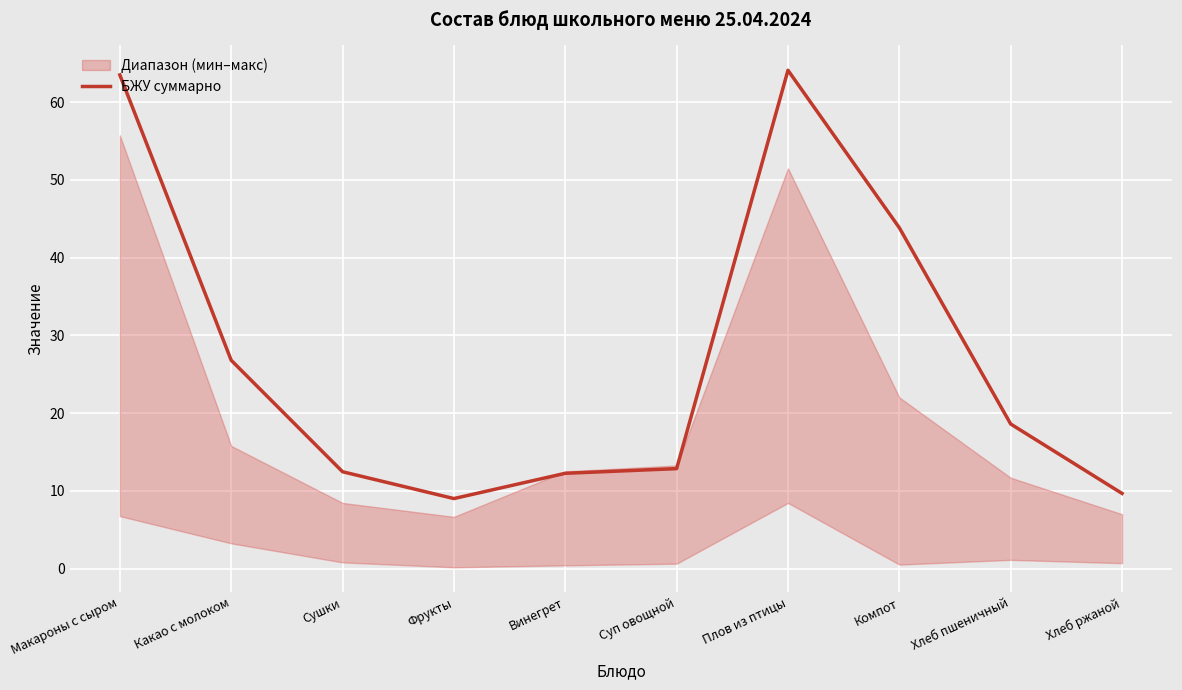

Between Хлеб ржаной and Какао с молоком, which is larger?

Какао с молоком